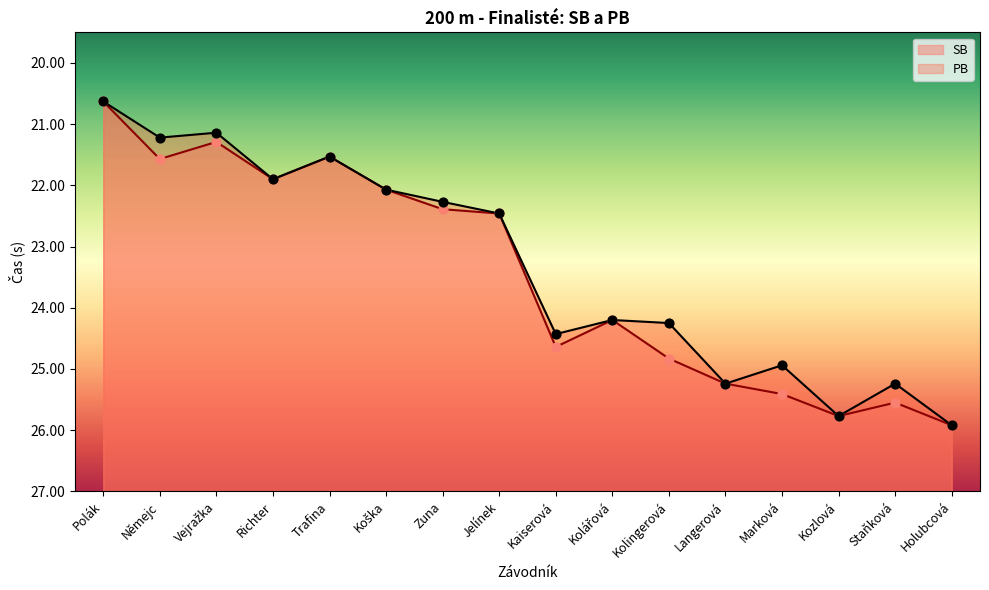

Which series has the largest Y range (max minus min)?

SB